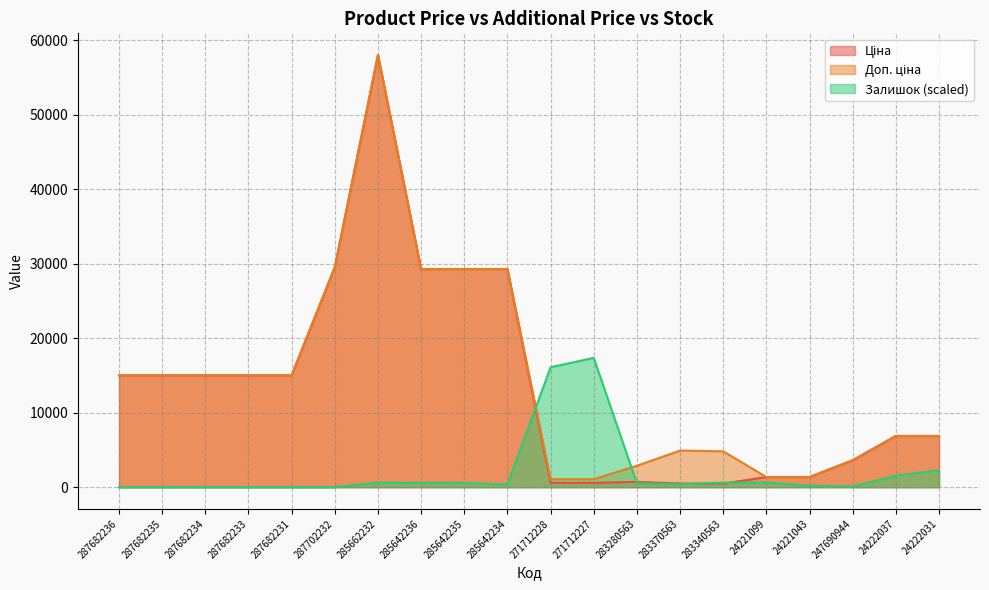

In Залишок, how many points are higher than both neighbors (excluding endpoints)?

2